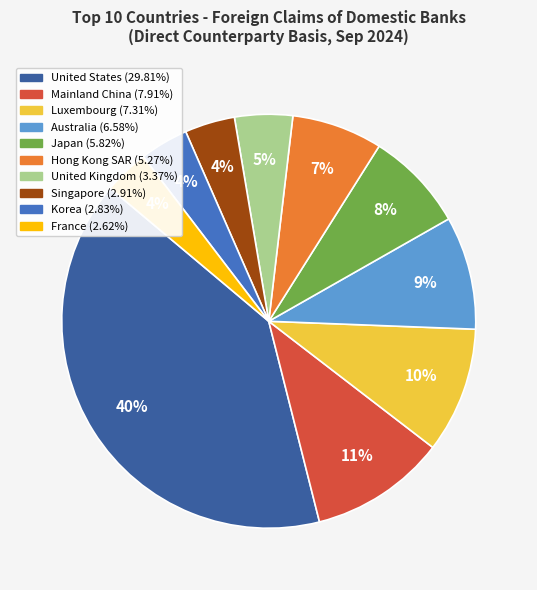

Is there a majority slice in this chart?

No